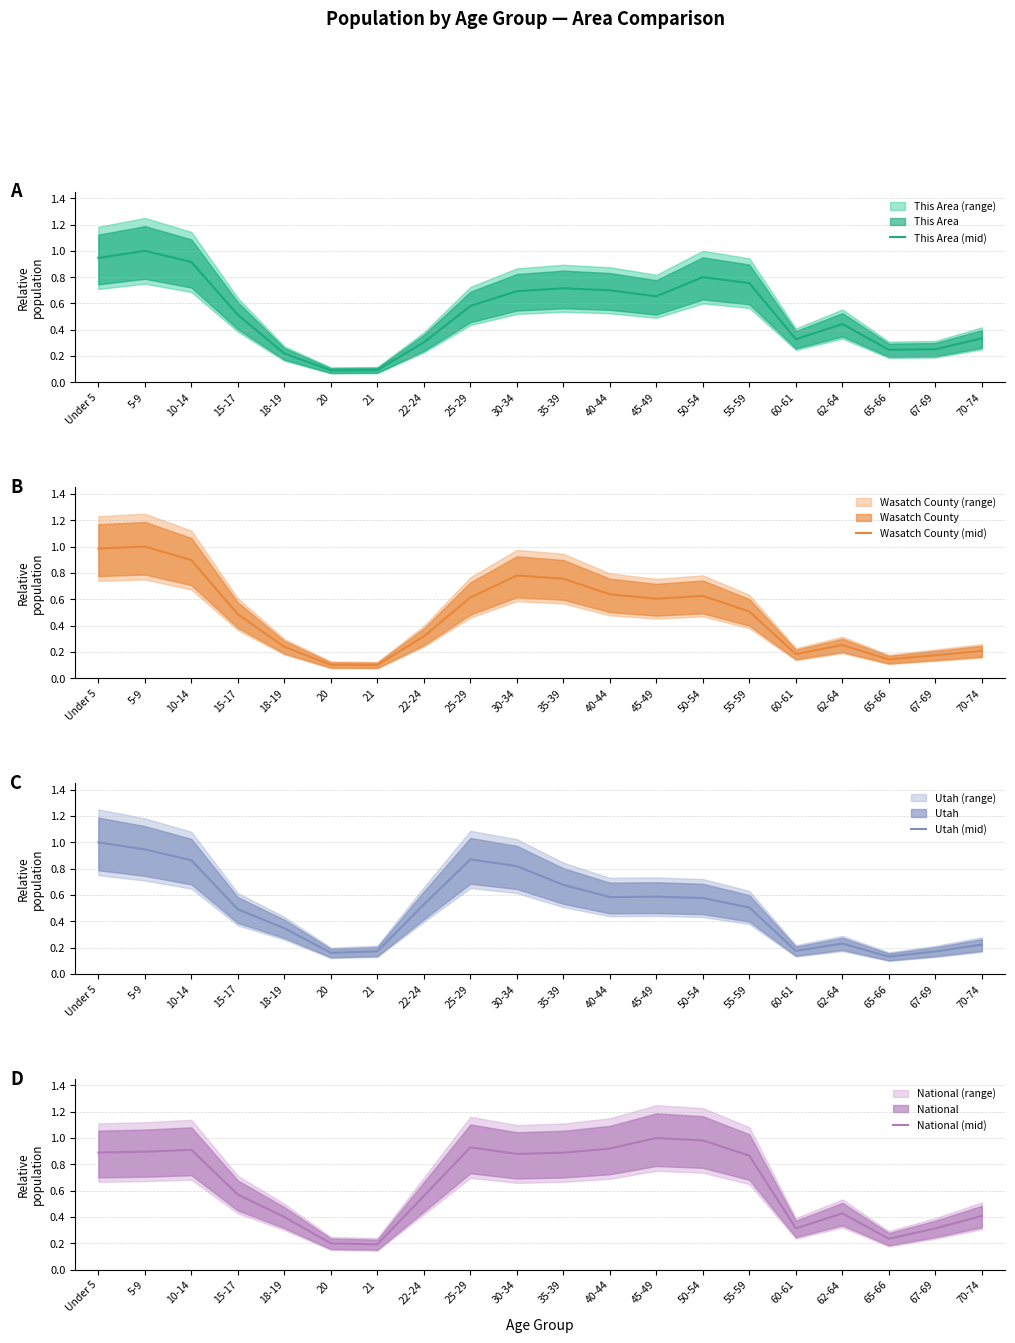

True or false: Wasatch County (mid) has a value of 0.8 at 15-17.

False